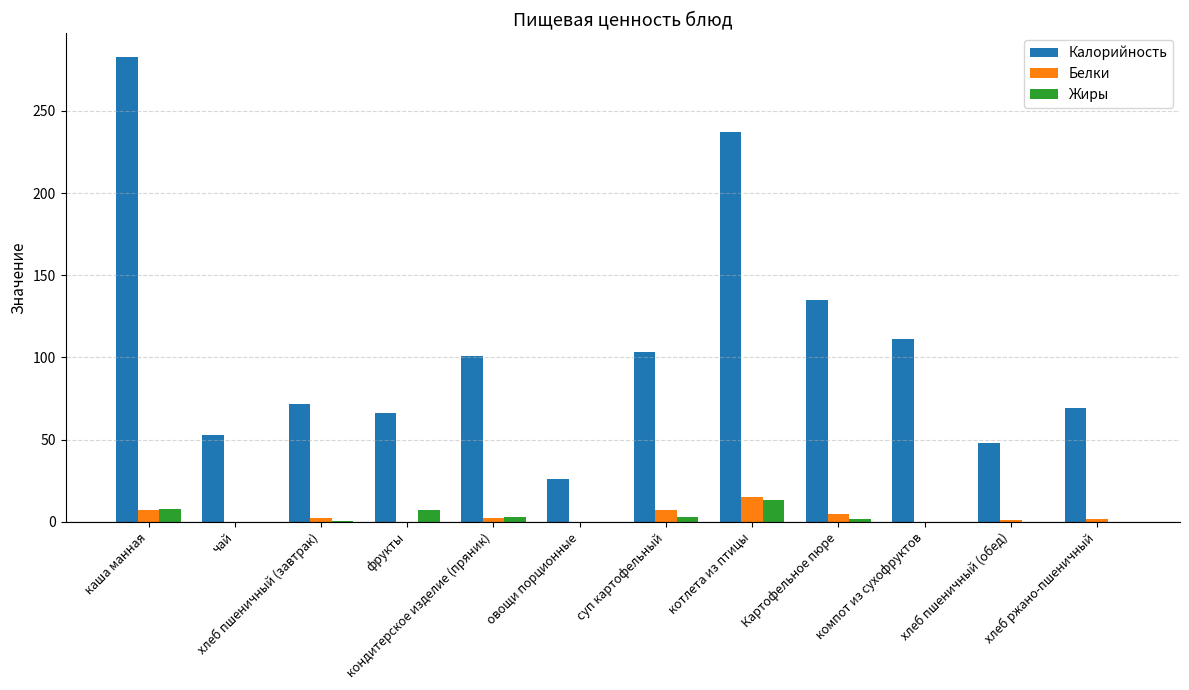

Where is Калорийность nearest to the value 154?

Картофельное пюре